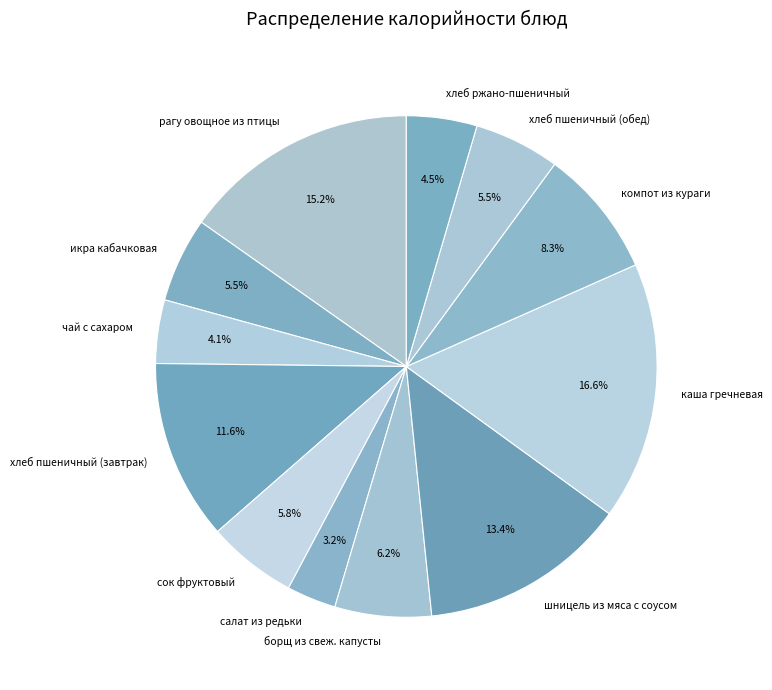

What is the ratio of the value at икра кабачковая to the value at каша гречневая?

0.3